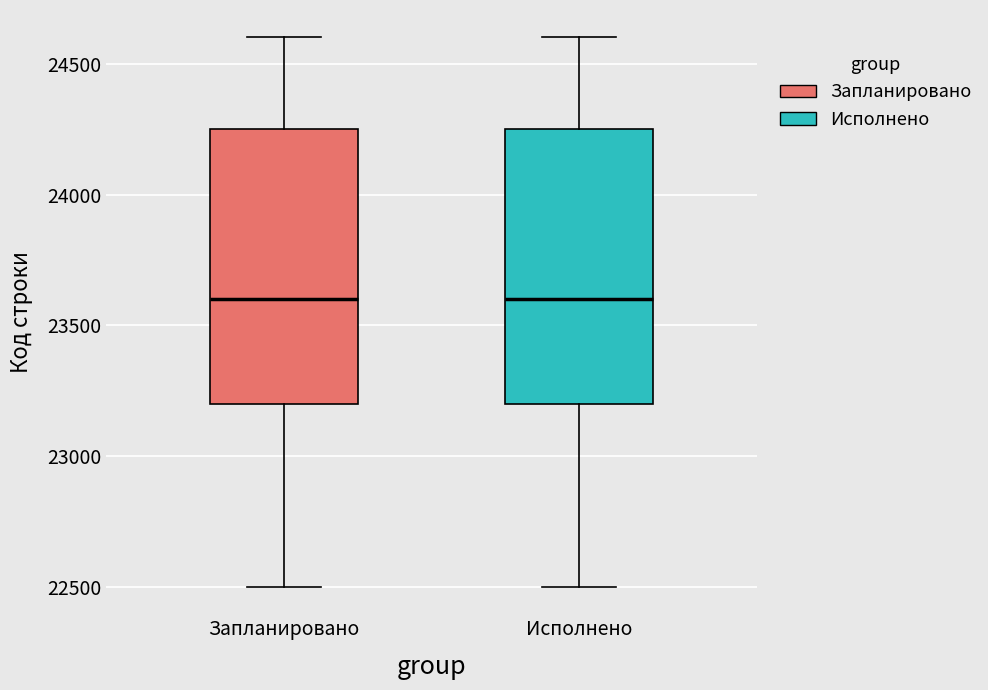

Reading left to right, transcribe this box plot: for each box, give where its median line is, the range the box spans, and where its two whiskers end, as read against the y-axis. The values are not printed on the chart, so give them approximately, as read against the axis.

Запланировано: median 23600, box 23200 to 24250, whiskers 22500 to 24600
Исполнено: median 23600, box 23200 to 24250, whiskers 22500 to 24600